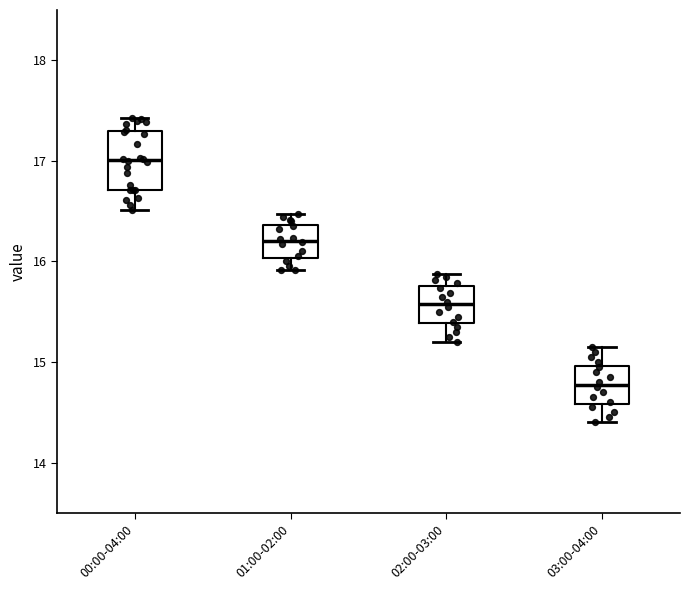

Which box's median line is the highest?

00:00-04:00